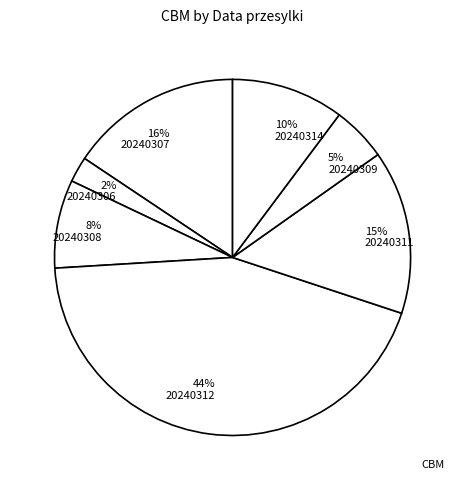

To the nearest percent, what portion does 15% 20240311 represent?

15%